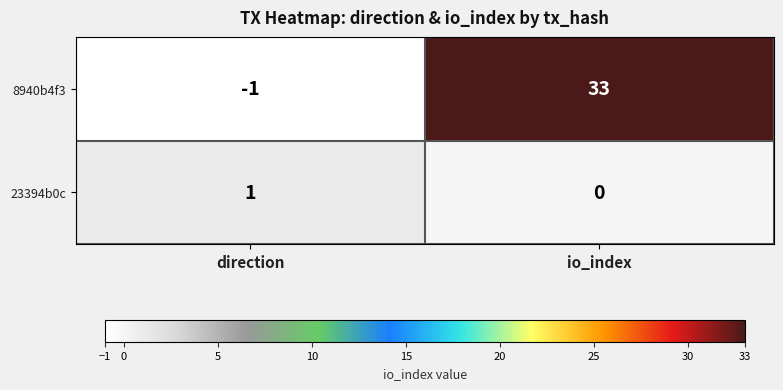

Which series has the largest range (max minus min)?

8940b4f3